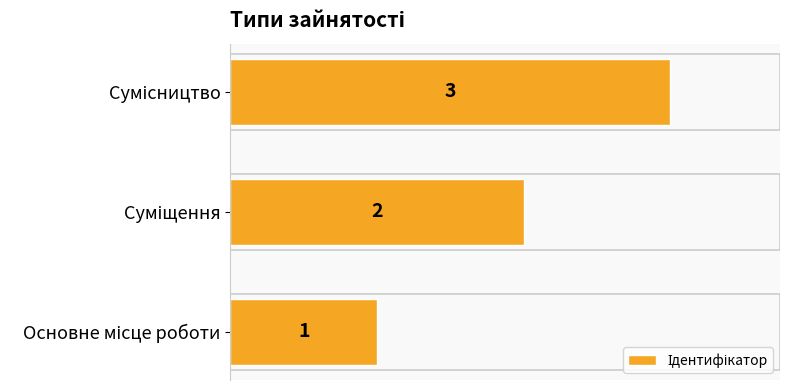

Are the bars horizontal?

Yes